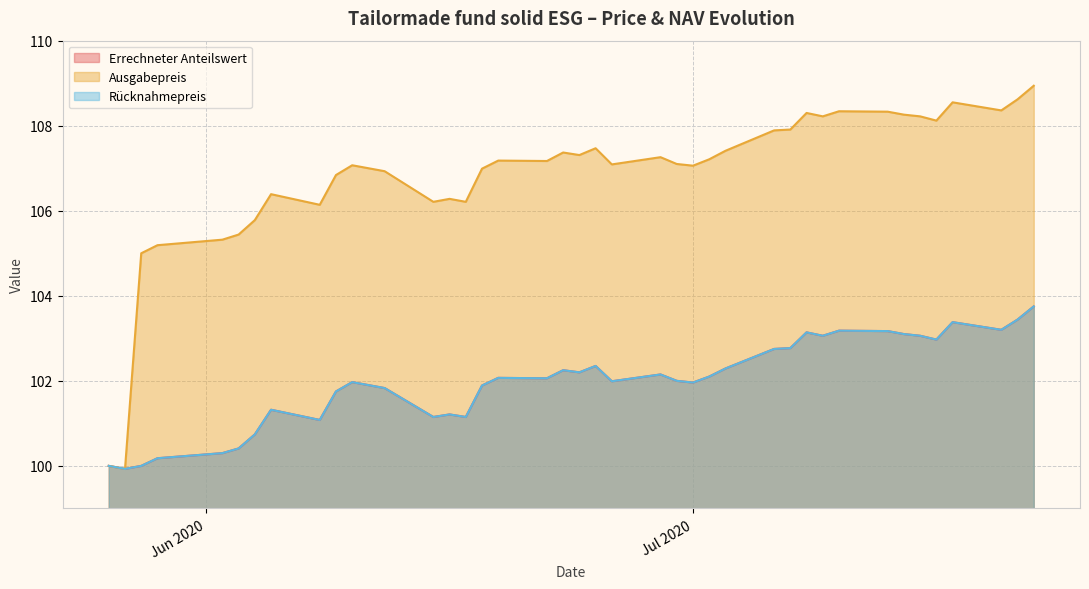

What is the spread (max minus min) of values at Jul 2020?

5.1